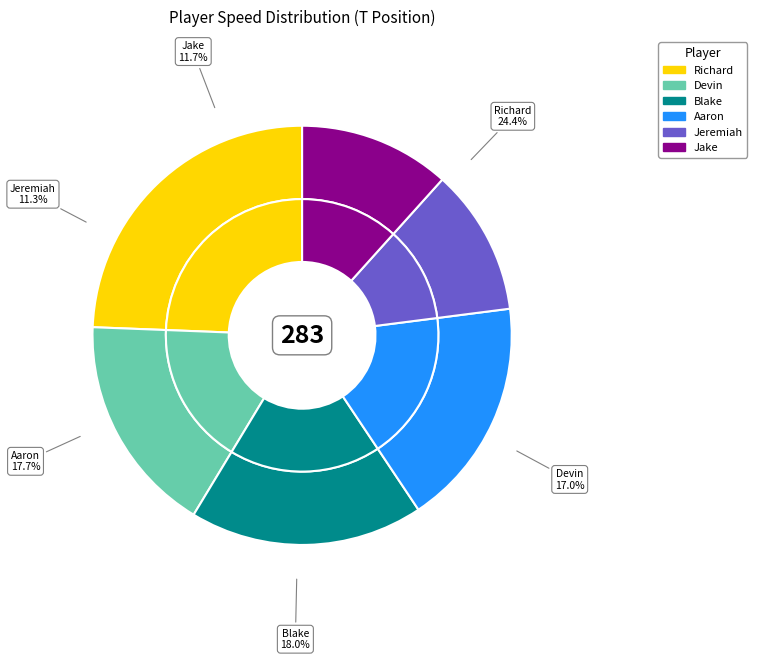

To the nearest percent, what is the average slice percentage?

17%